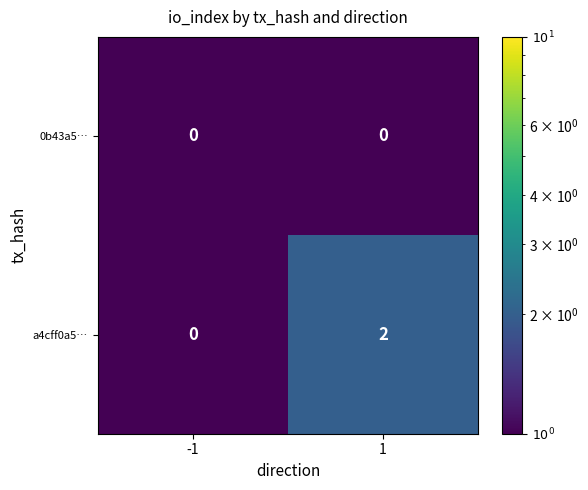

Rank the series by their average value, from highest to lowest.

a4cff0a5…, 0b43a5…